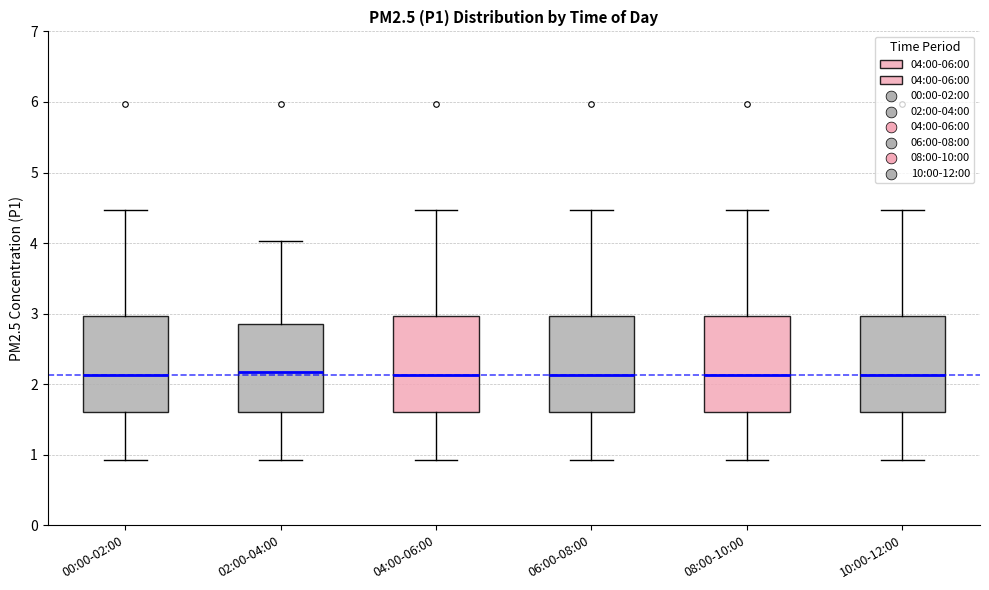

Reading left to right, transcribe this box plot: for each box, give where its median line is, the range the box spans, and where its two whiskers end, as read against the y-axis. The values are not printed on the chart, so give them approximately, as read against the axis.

00:00-02:00: median 2.1, box 1.6 to 3.0, whiskers 0.9 to 4.5
02:00-04:00: median 2.2, box 1.6 to 2.9, whiskers 0.9 to 4.0
04:00-06:00: median 2.1, box 1.6 to 3.0, whiskers 0.9 to 4.5
06:00-08:00: median 2.1, box 1.6 to 3.0, whiskers 0.9 to 4.5
08:00-10:00: median 2.1, box 1.6 to 3.0, whiskers 0.9 to 4.5
10:00-12:00: median 2.1, box 1.6 to 3.0, whiskers 0.9 to 4.5